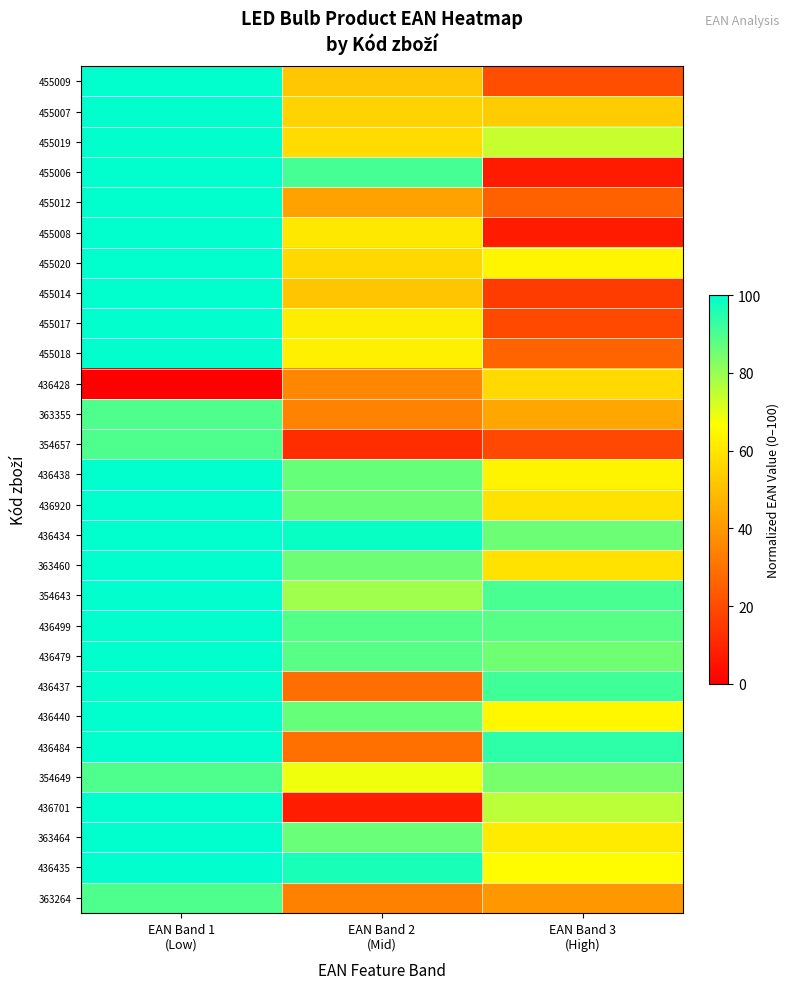

Rank the series by their maximum value, from lowest to highest.

436428, 354649, 354657, 363264, 363355, 354643, 436437, 436484, 363460, 363464, 436479, 436499, 436440, 455014, 455009, 455007, 455020, 455019, 436701, 436920, 436438, 436434, 455008, 455017, 455018, 455006, 455012, 436435